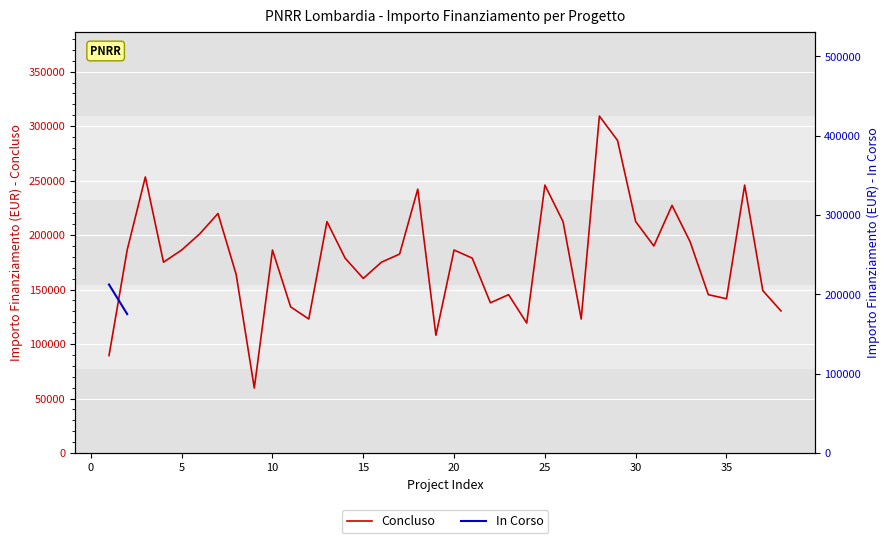

Which has a higher value, 34 or 5?

5